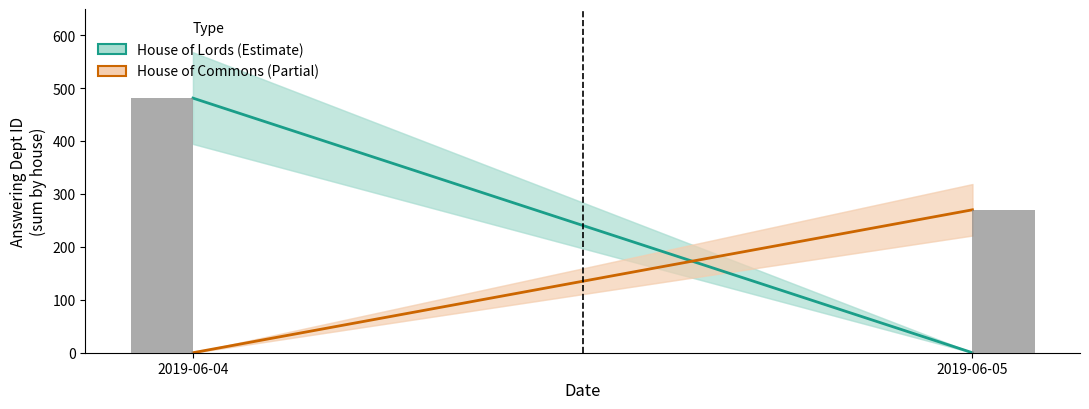

At which category is the sum across all series the highest?

2019-06-04